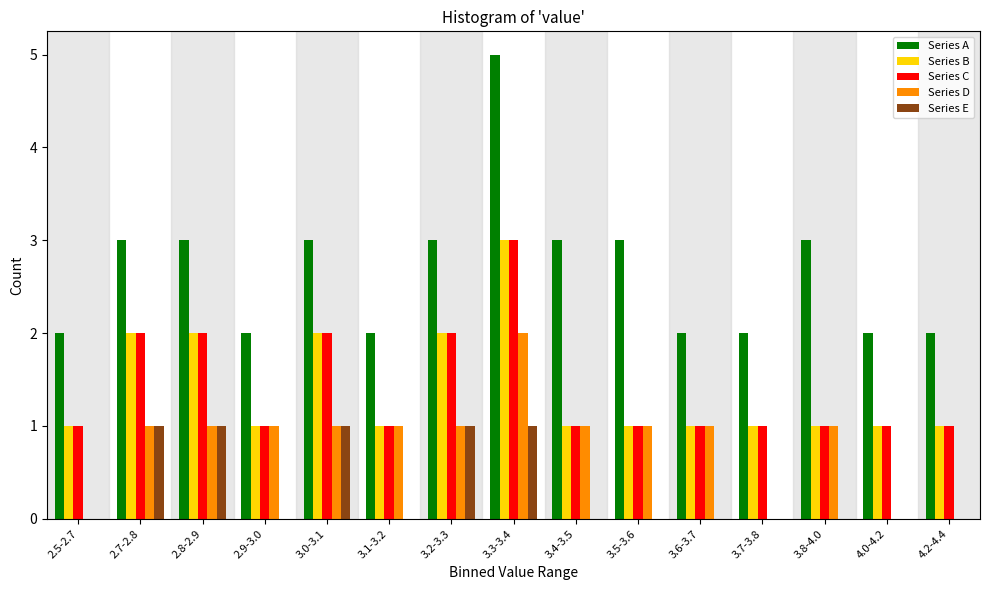

What is the sum of all Series A values?

40